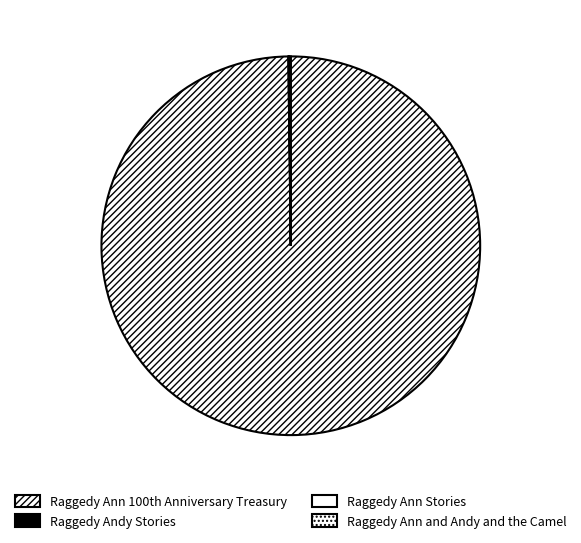

True or false: Raggedy Ann Stories accounts for 1% of the total.

False